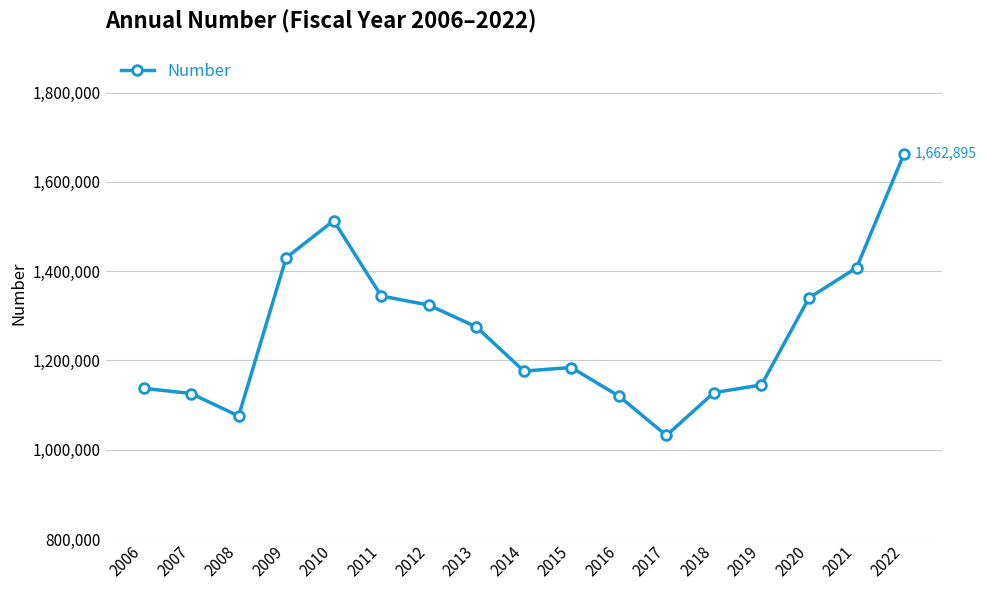

What is the difference between the maximum and minimum values?

630758